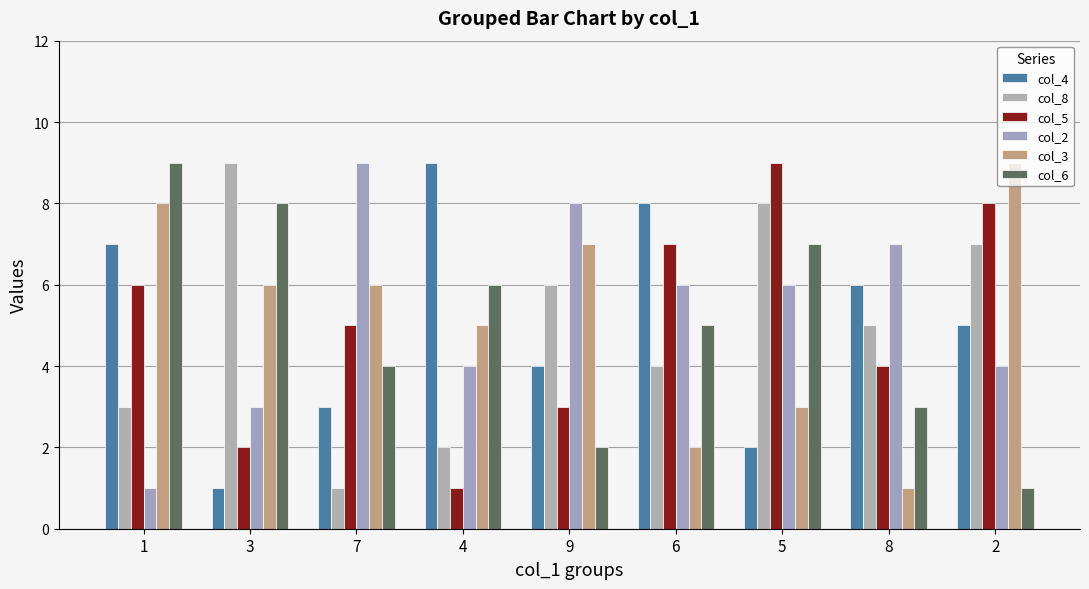

What is the label of the 2nd bar from the right?

8